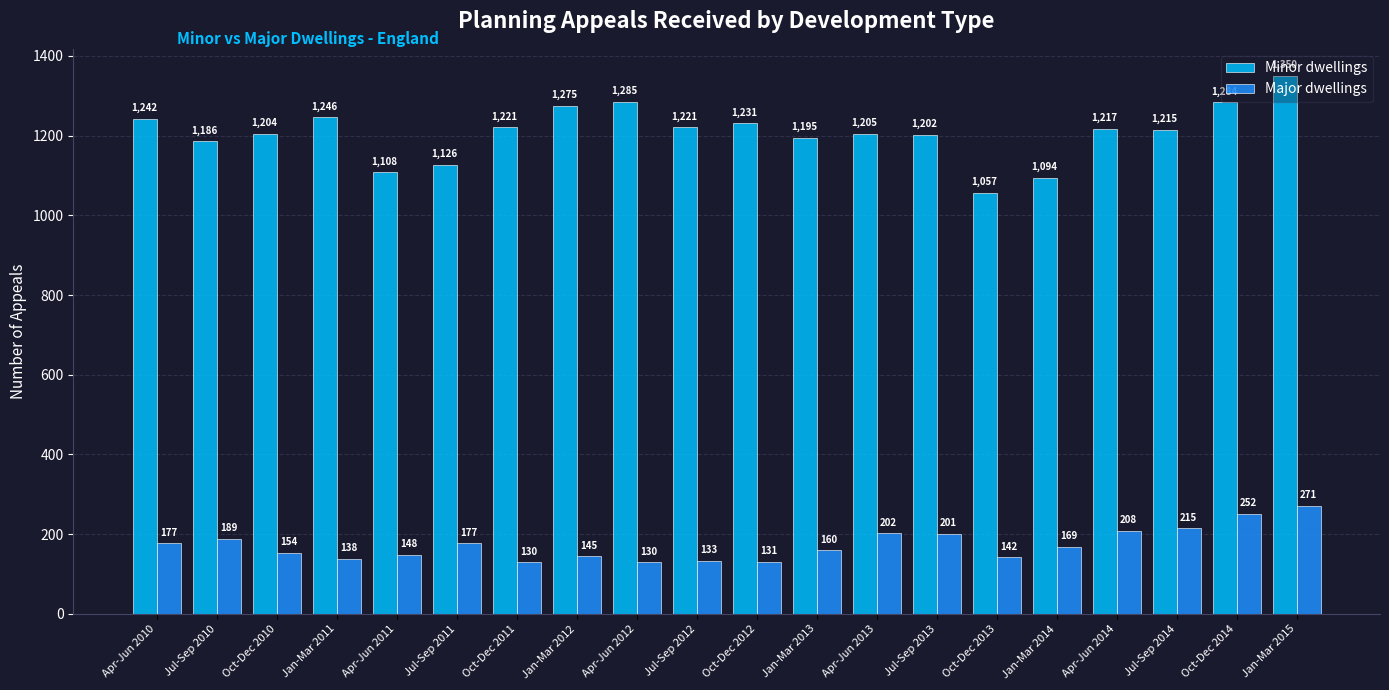

What is the sum of the Major dwellings values at Jul-Sep 2011 and Jul-Sep 2010?

366